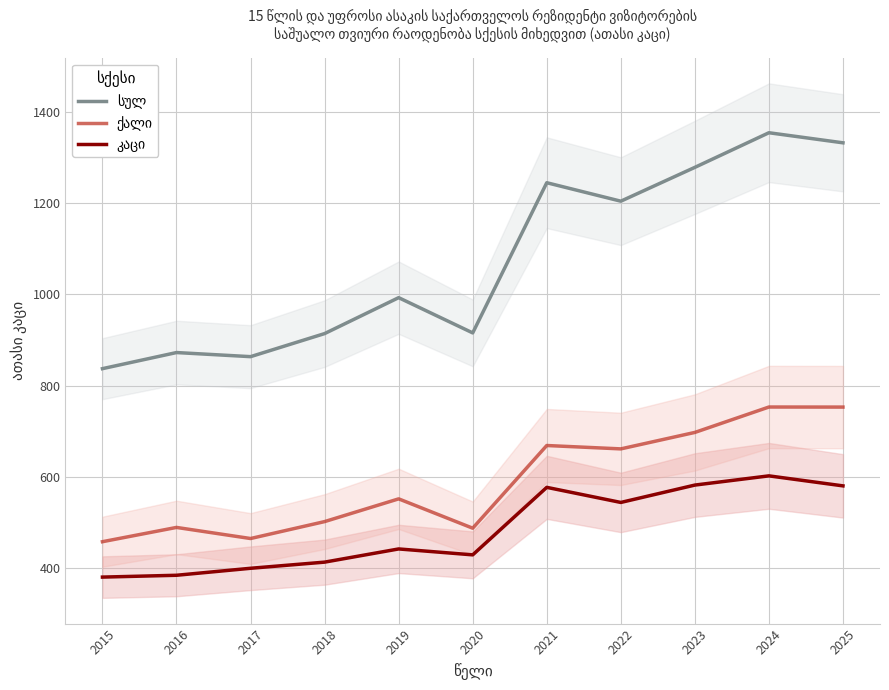

Rank the categories by სულ value from lowest to highest.

2015, 2017, 2016, 2018, 2020, 2019, 2022, 2021, 2023, 2025, 2024